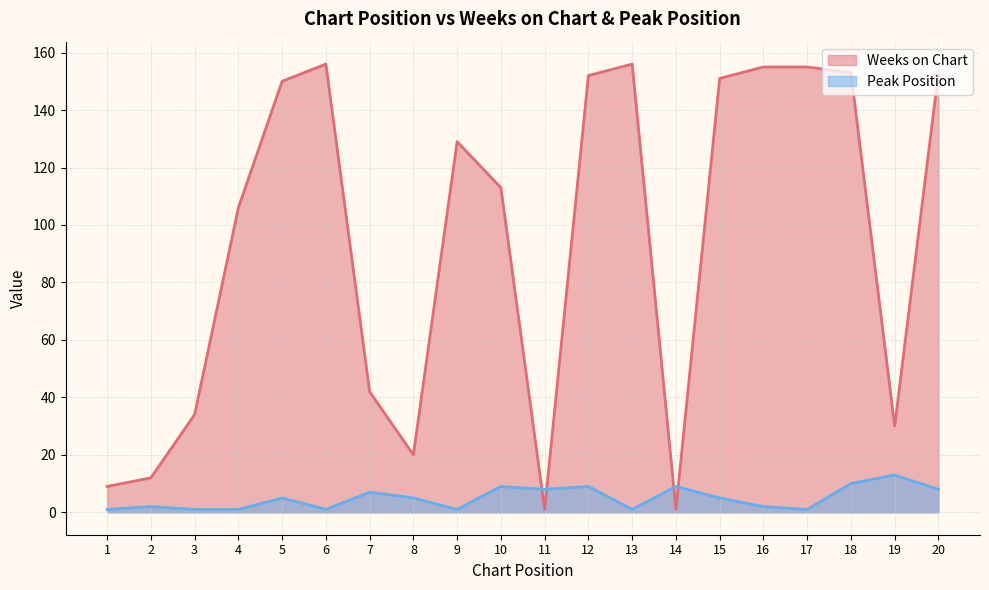

The value of Peak Position at 2 is 3. True or false?

False